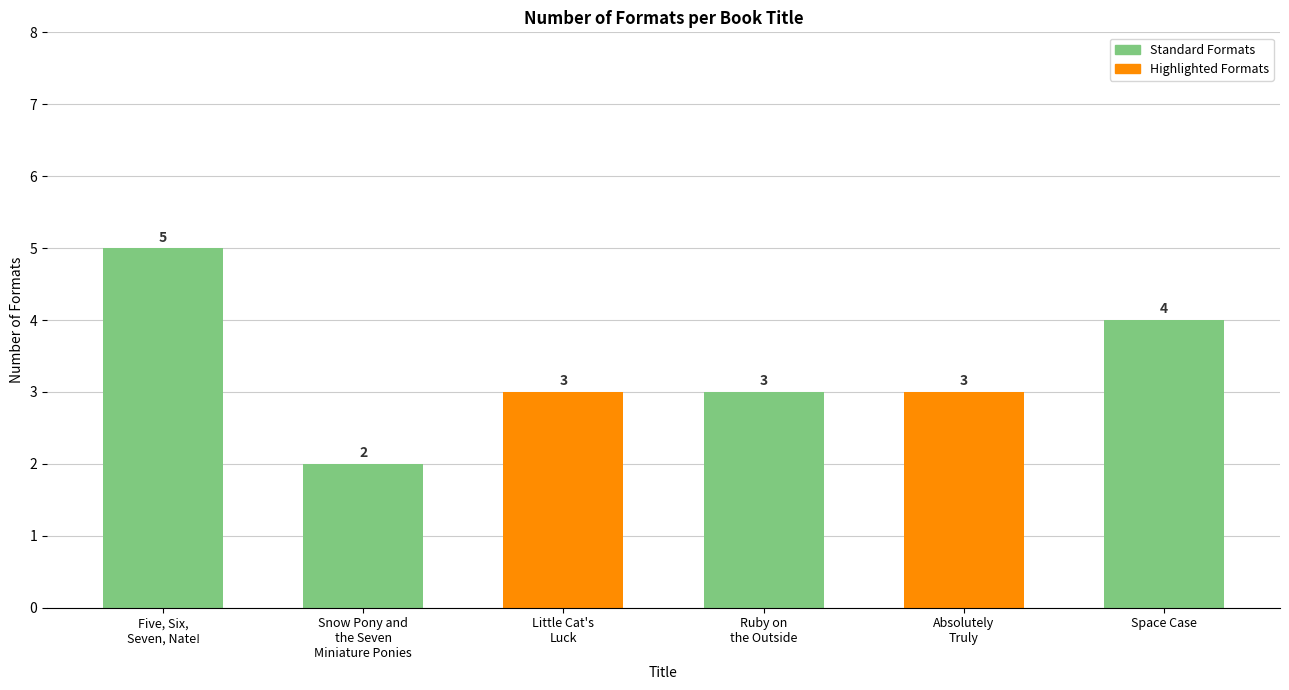

Which category has the lowest value across all series?

Snow Pony and
the Seven
Miniature Ponies